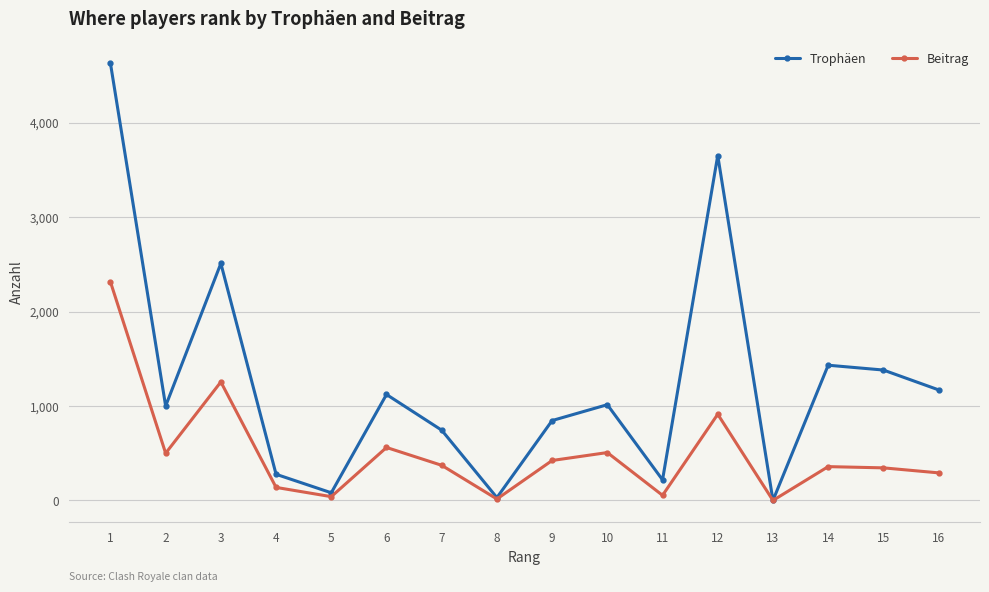

What are all the series names shown in the legend?

Trophäen, Beitrag